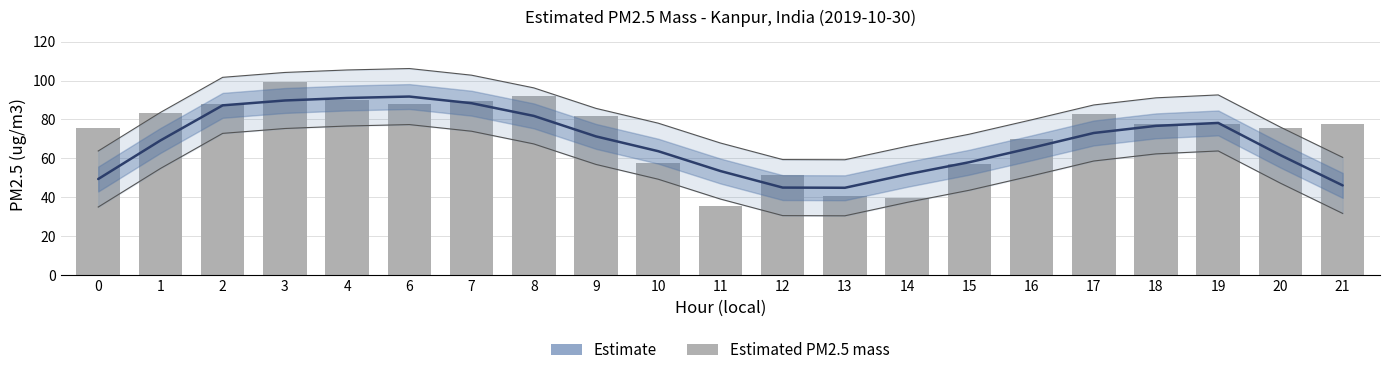

The value at 21 is 77.4. True or false?

True